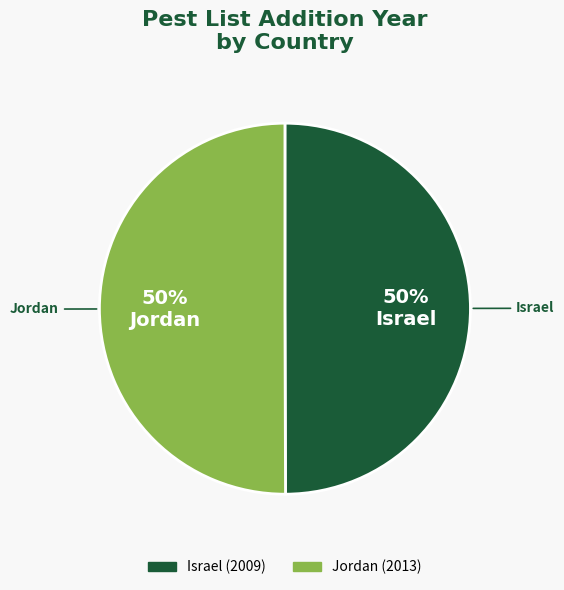

Is it true that Jordan is 50% of the pie?

True